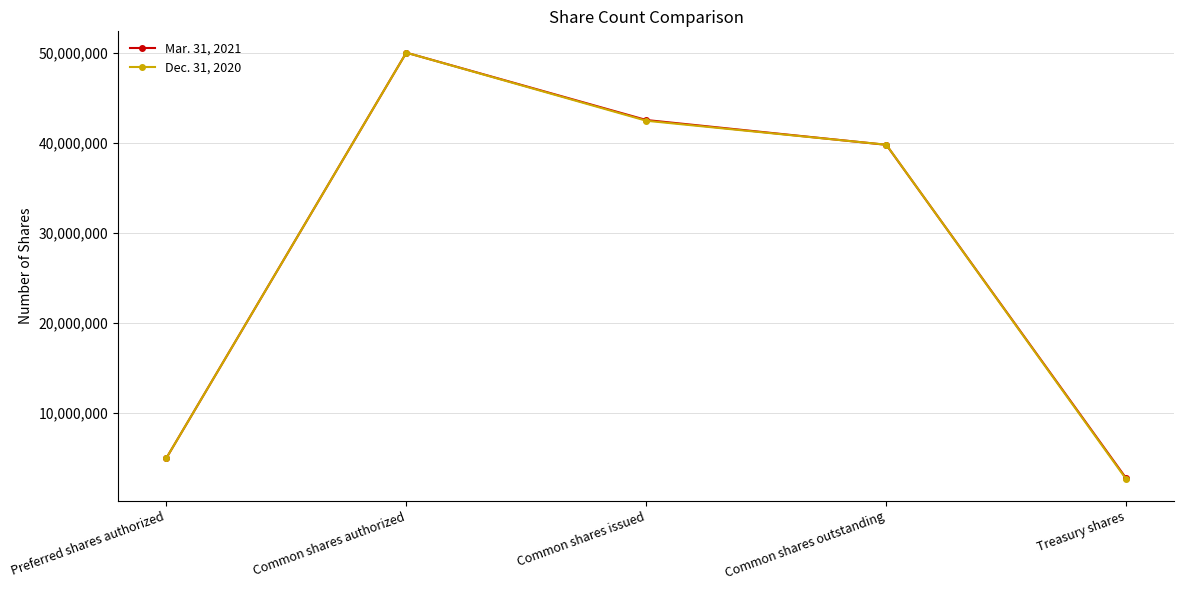

What is the total value across all series at Preferred shares authorized?

10000000